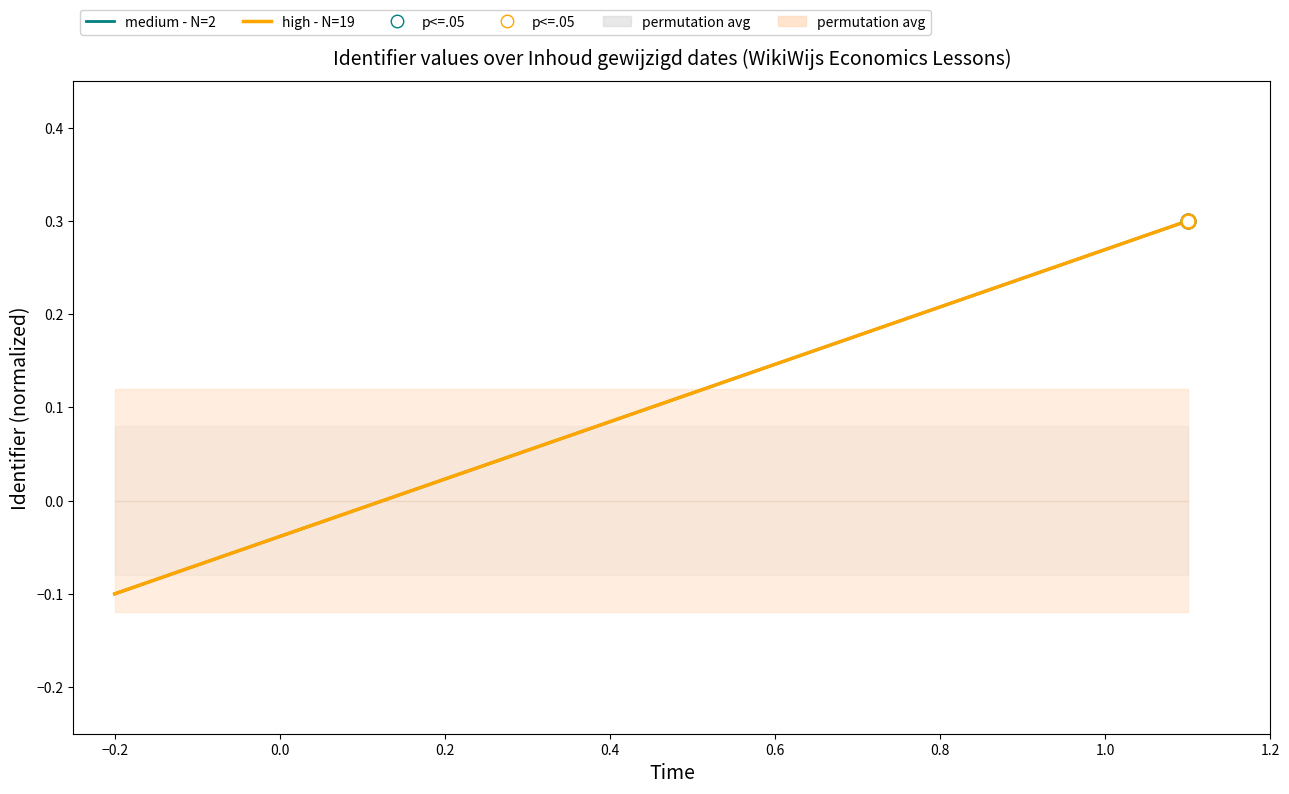

Is this an area chart (filled region under the line)?

No